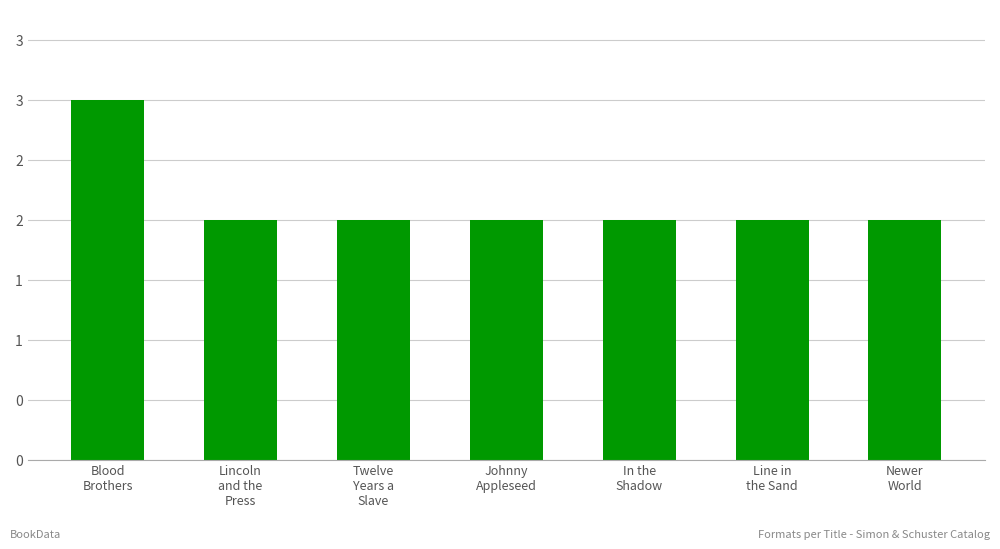

What is the label of the 4th bar from the left?

Johnny
Appleseed